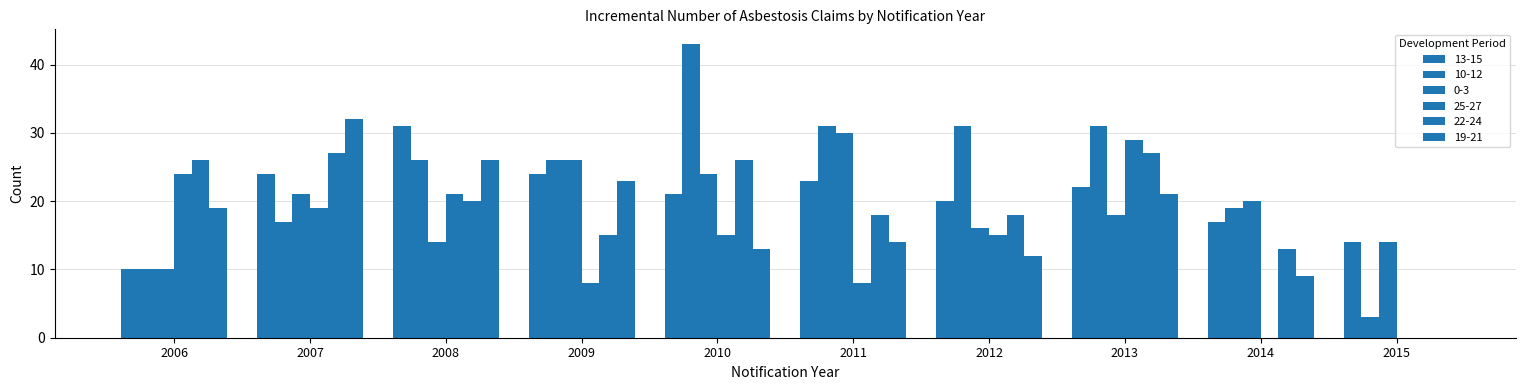

Does the chart contain stacked bars?

No